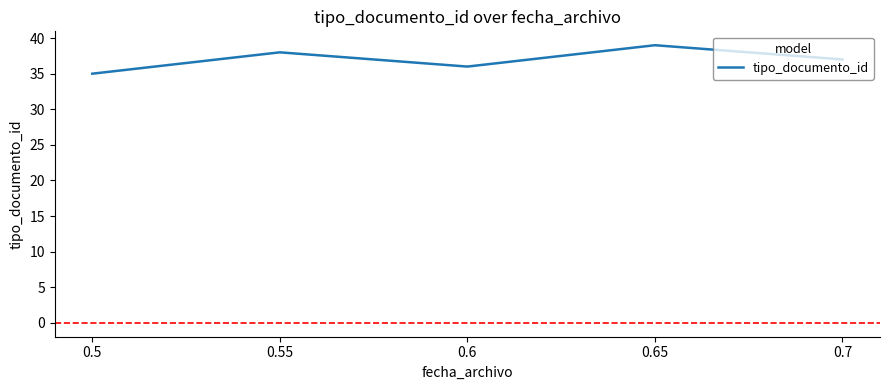

Where does the data first go above 37?

0.55